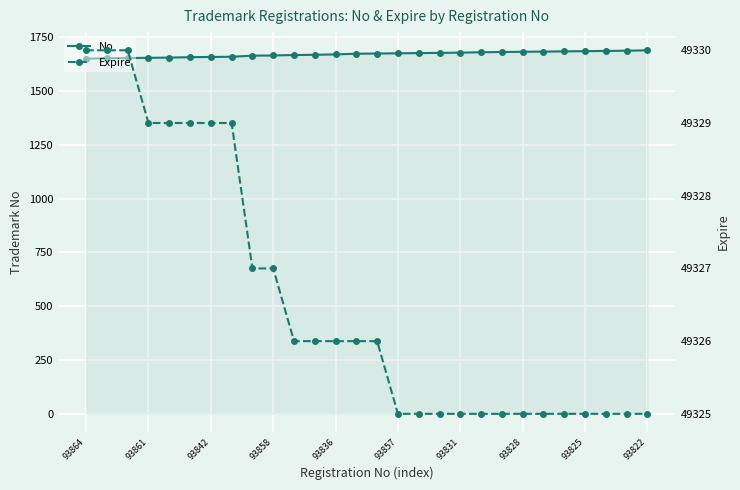

True or false: Expire and No cross at least once.

False